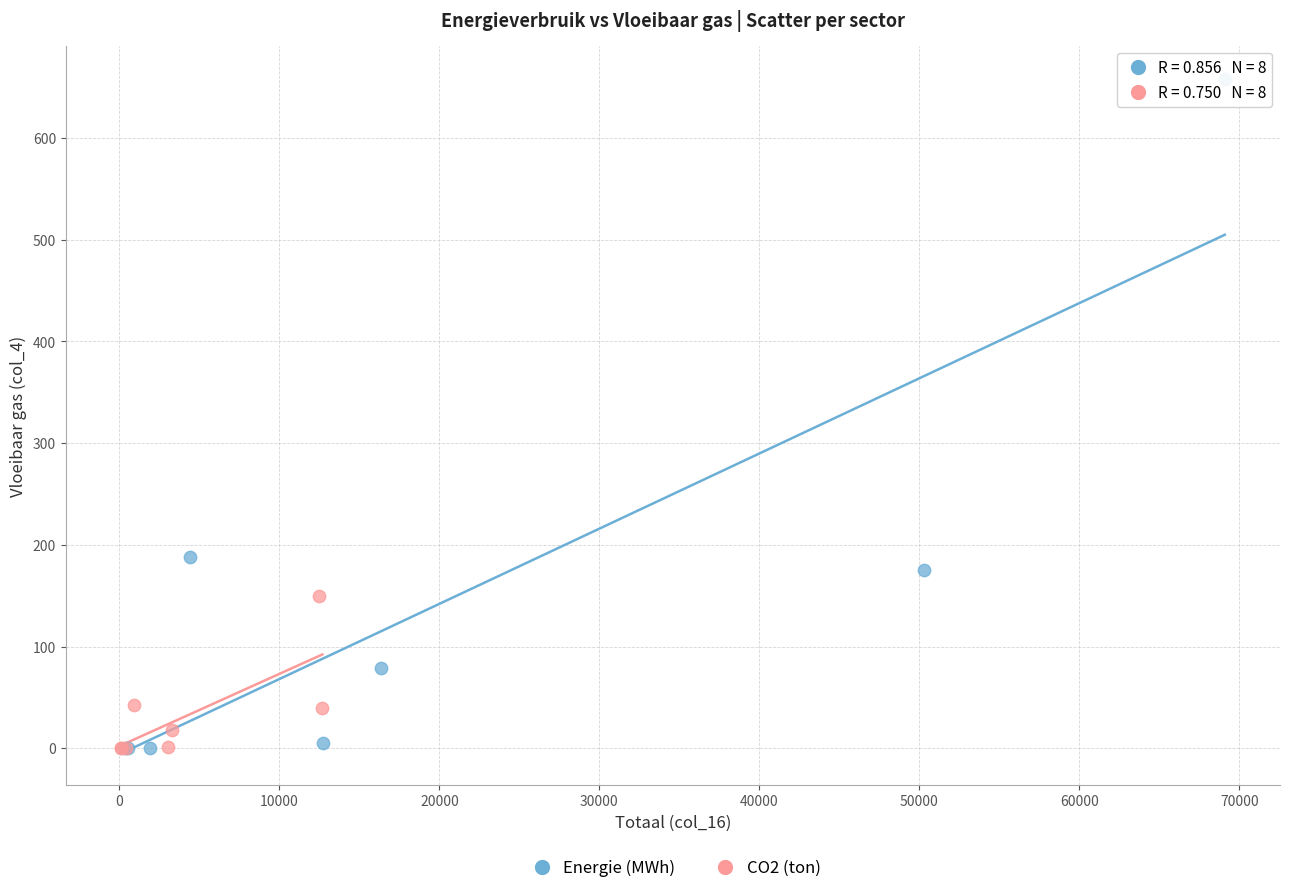

Which series has the widest spread of Y values?

Energie (MWh)